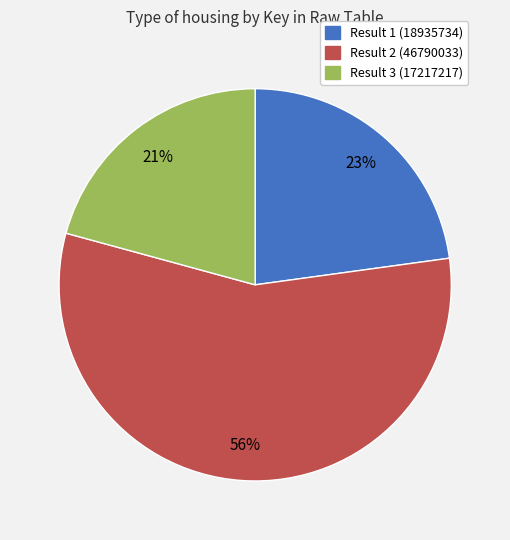

Is there a majority slice in this chart?

Yes